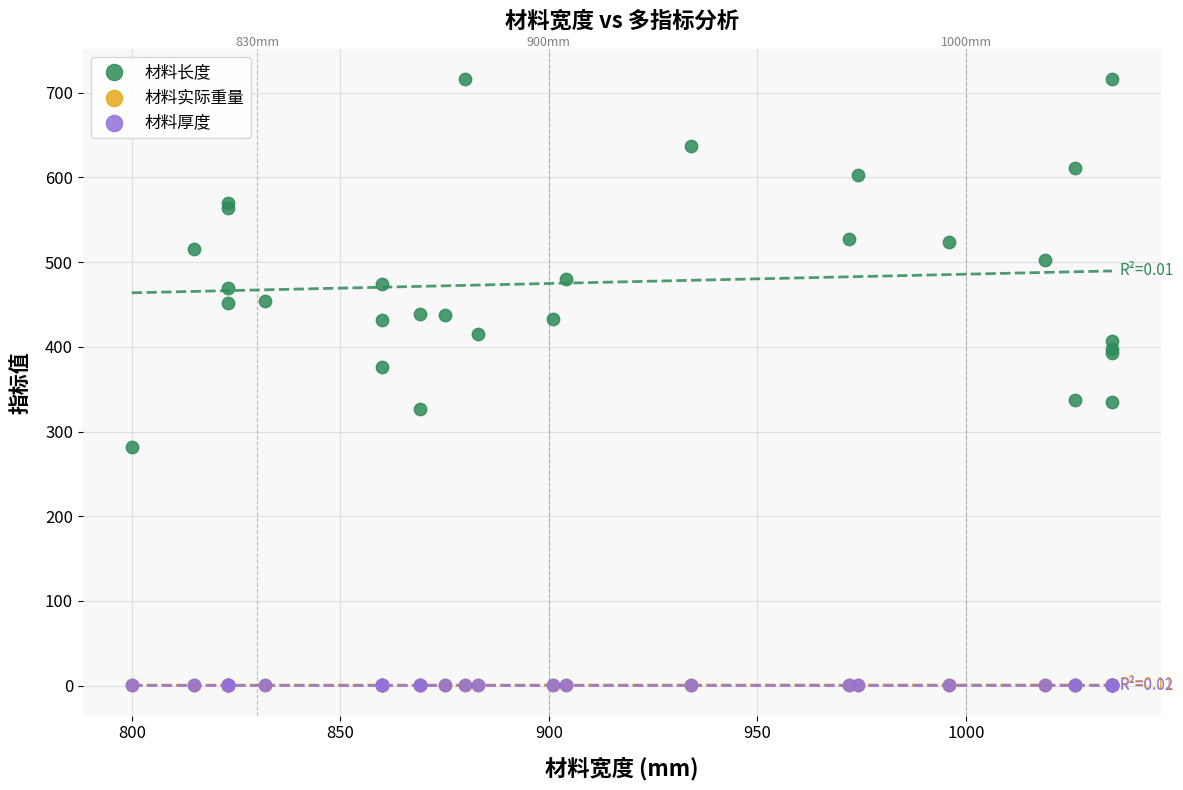

What are all the series names shown in the legend?

材料长度, 材料实际重量, 材料厚度